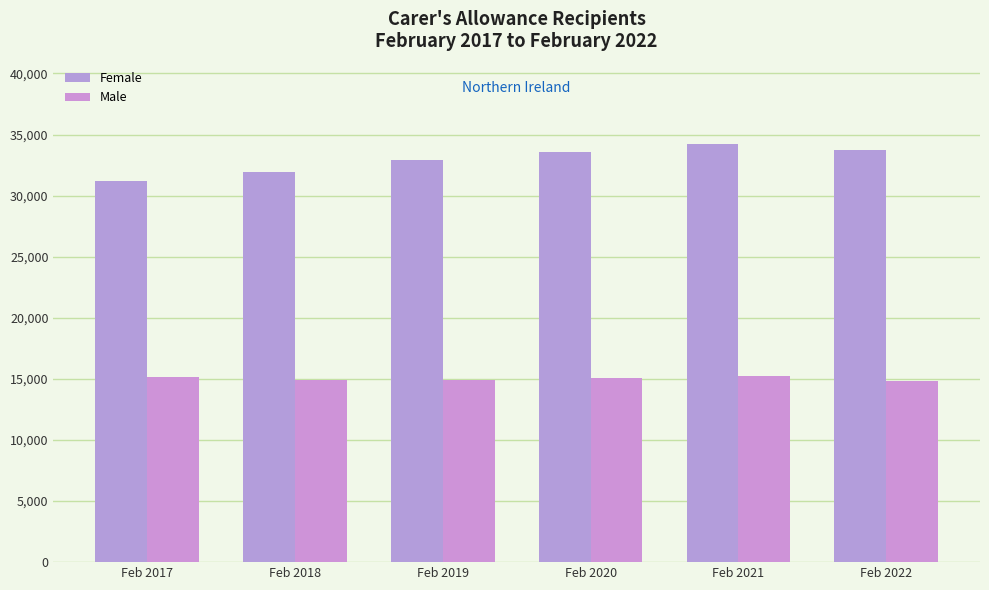

List the series in order of their overall mean, highest first.

Female, Male